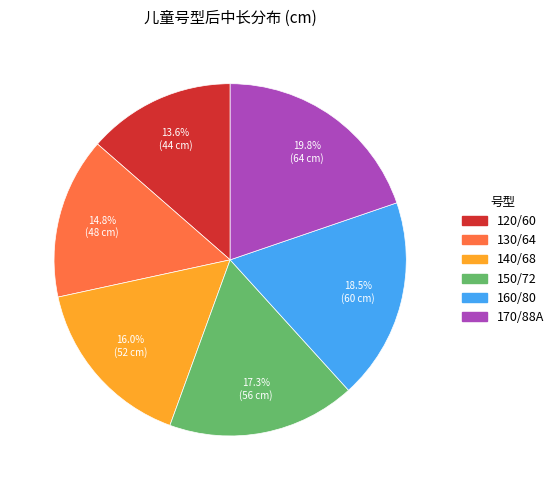

The 140/68 slice represents 2% of the pie. True or false?

False